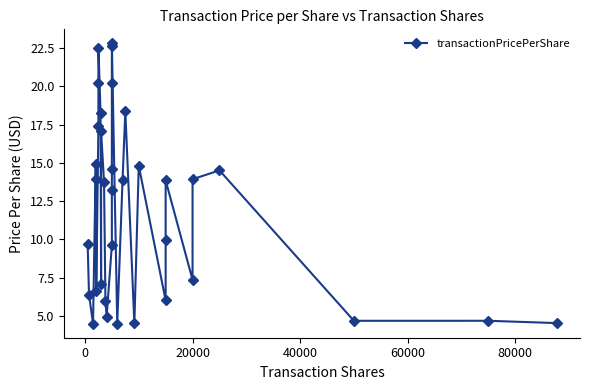

Reading right to left, extract all data points from this chart.

4.5	4.7	4.7	14.5	13.9	7.3	13.8	10.0	6.0	14.8	4.5	18.4	13.9	4.5	22.8	22.6	20.2	14.6	13.2	9.6	4.9	5.9	13.7	17.1	7.0	18.3	22.5	20.2	17.4	6.6	14.0	14.9	4.5	6.4	9.7